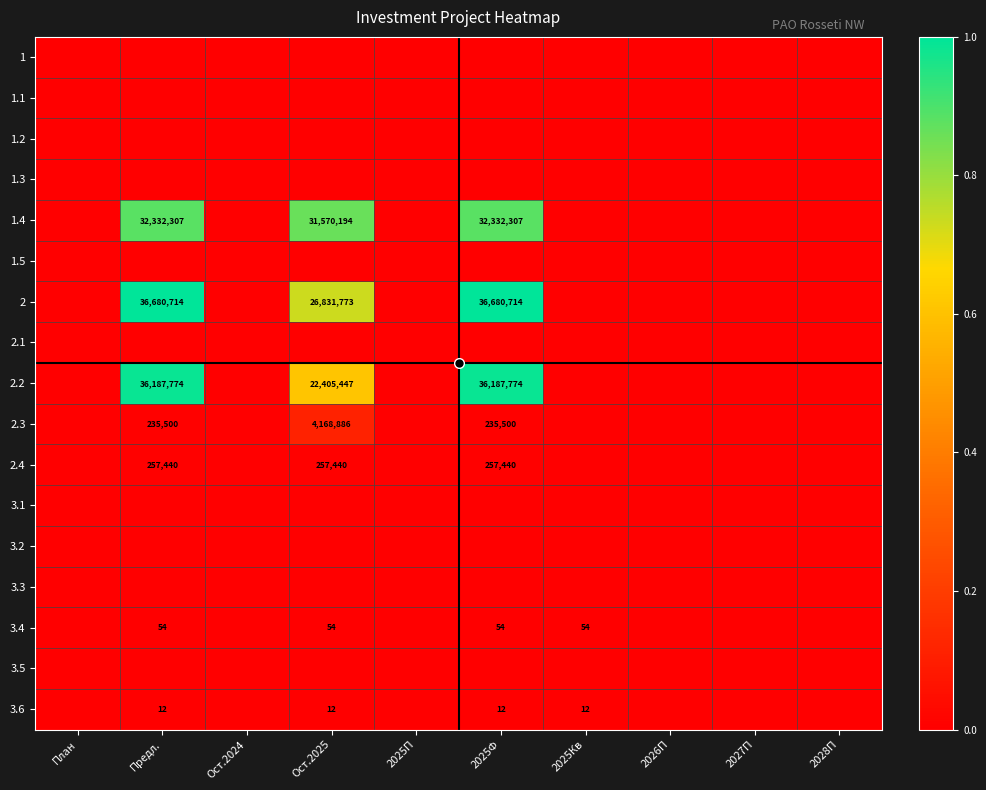

Which series has the largest total across all categories?

2